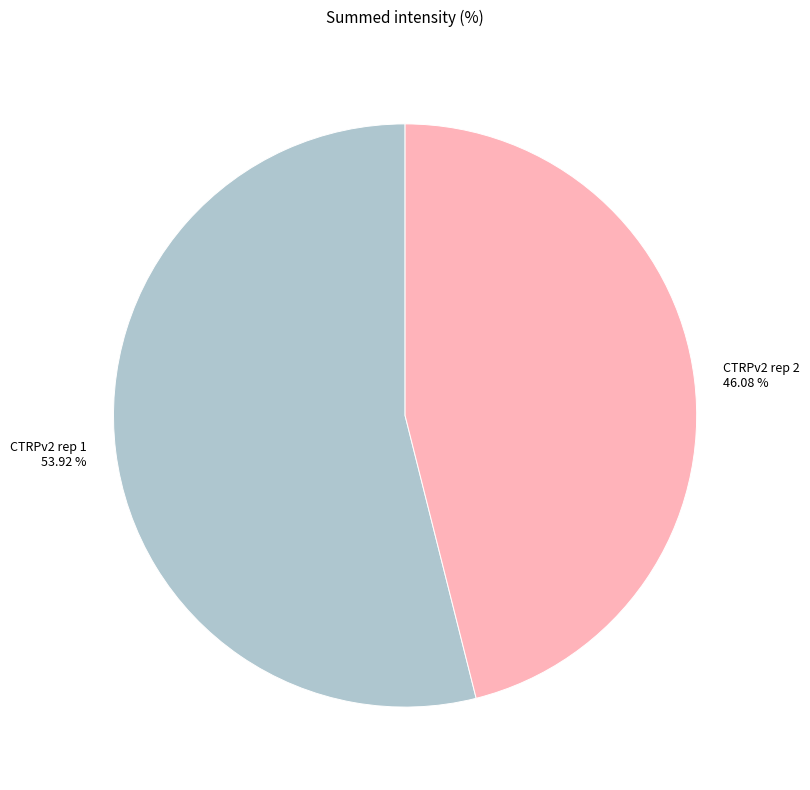

Is there a majority slice in this chart?

Yes